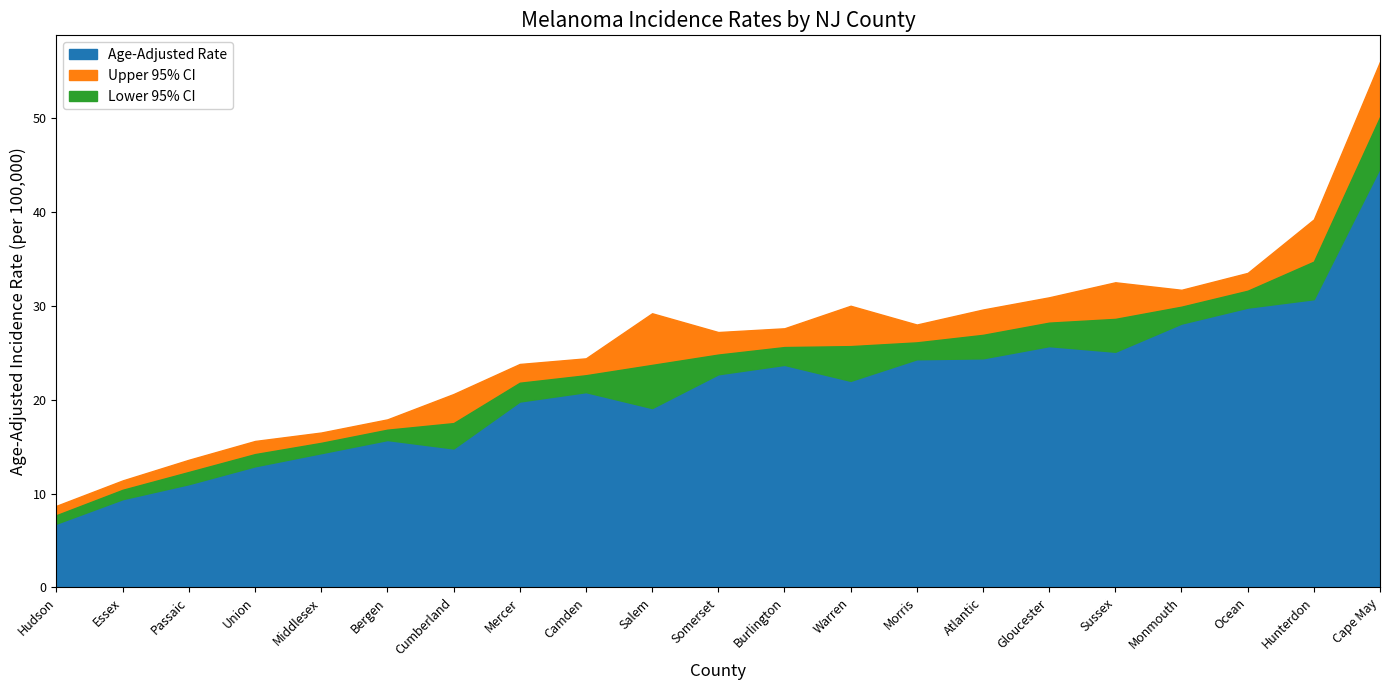

What is the label of the 2nd point from the left?

Essex